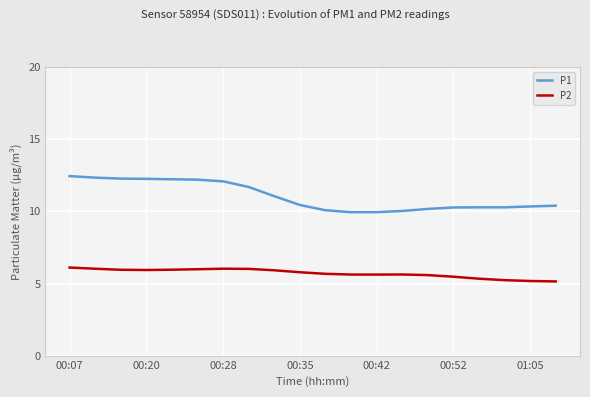

What is the average value of the P1 series?

11.0